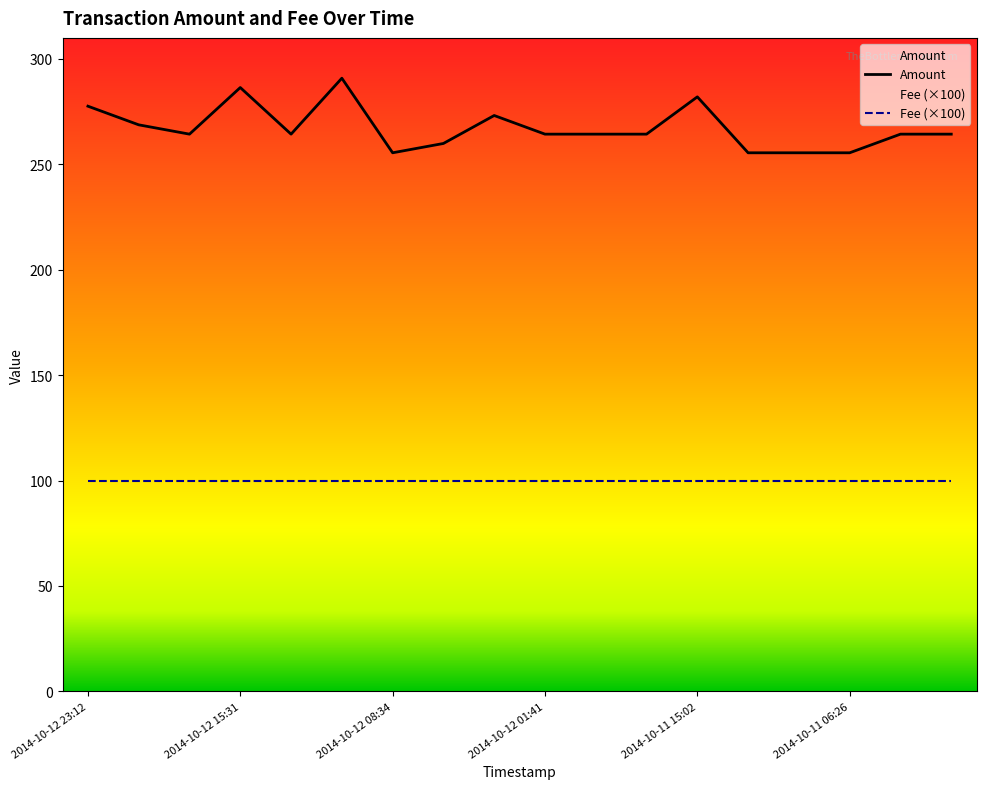

Where is the data nearest to the value 273?

2014-10-12 04:11